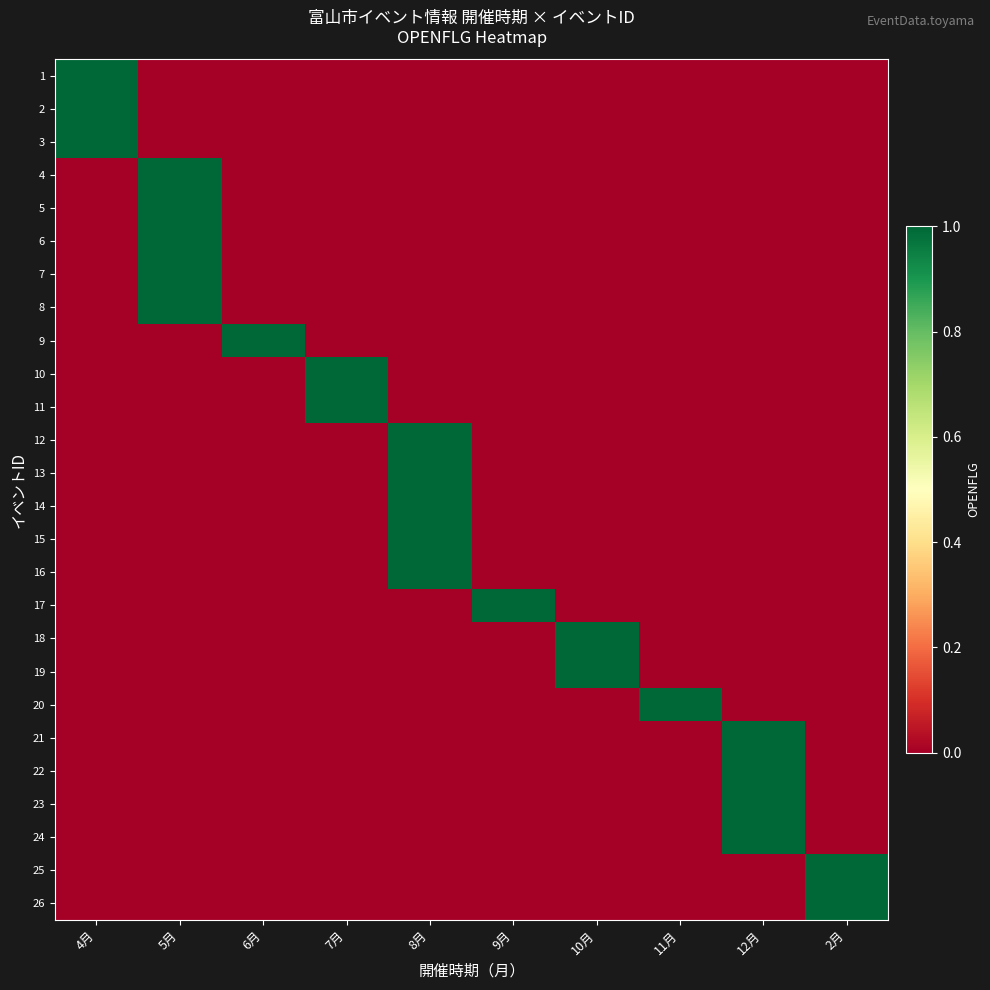

What is the difference between the highest and lowest values at 6月?

1